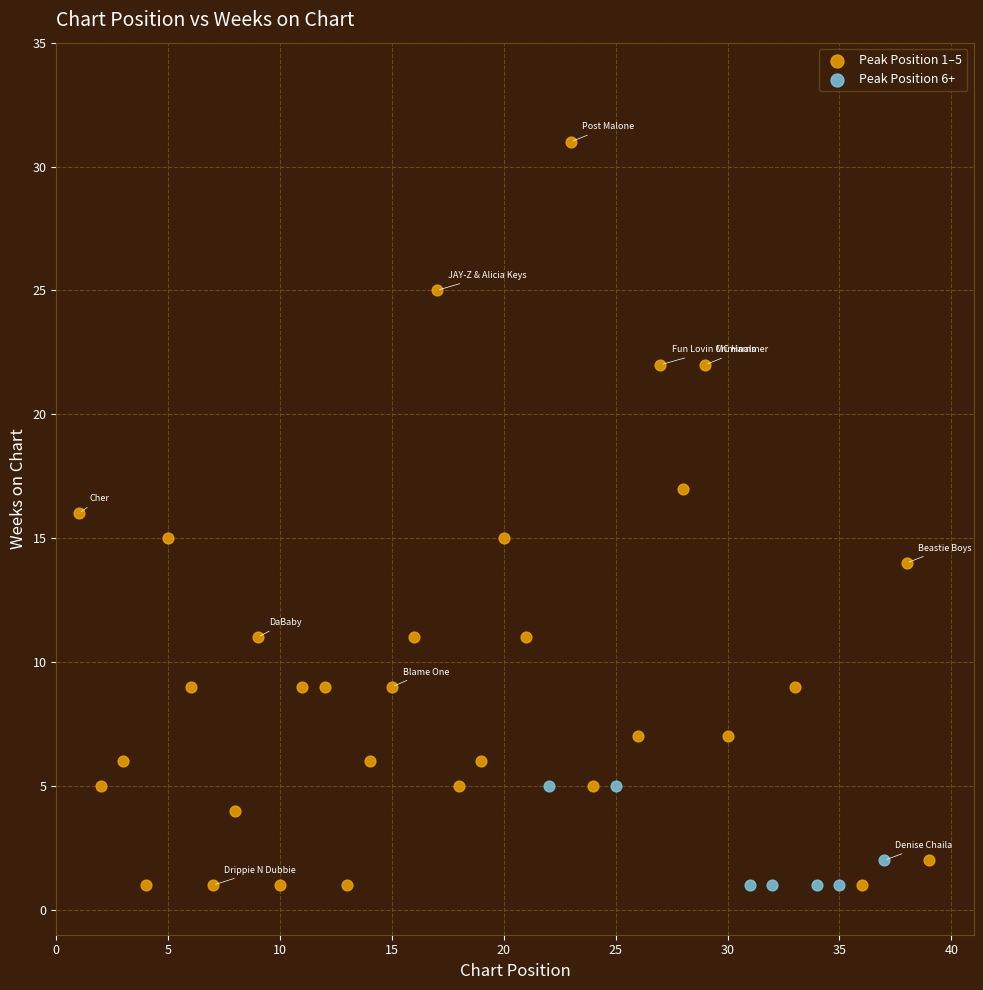

Which series has the largest Y range (max minus min)?

Peak Position 1–5